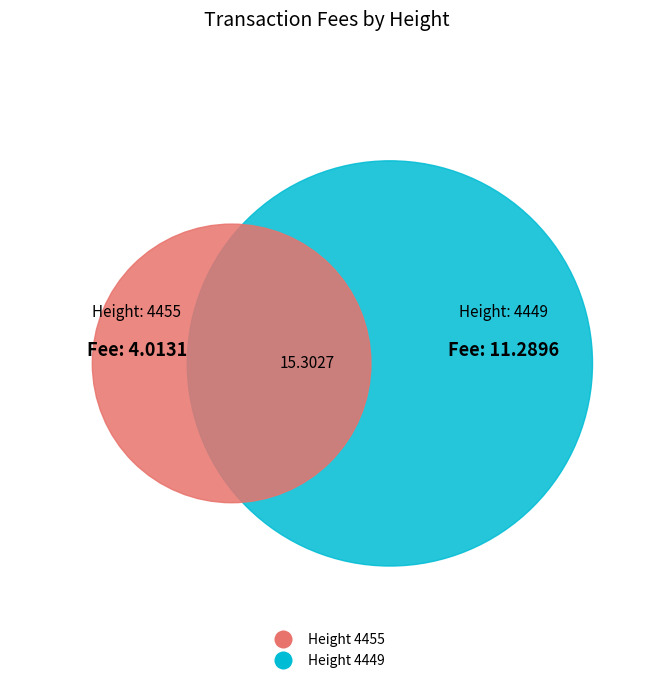

To the nearest percent, what percentage of the pie is 4449?

74%